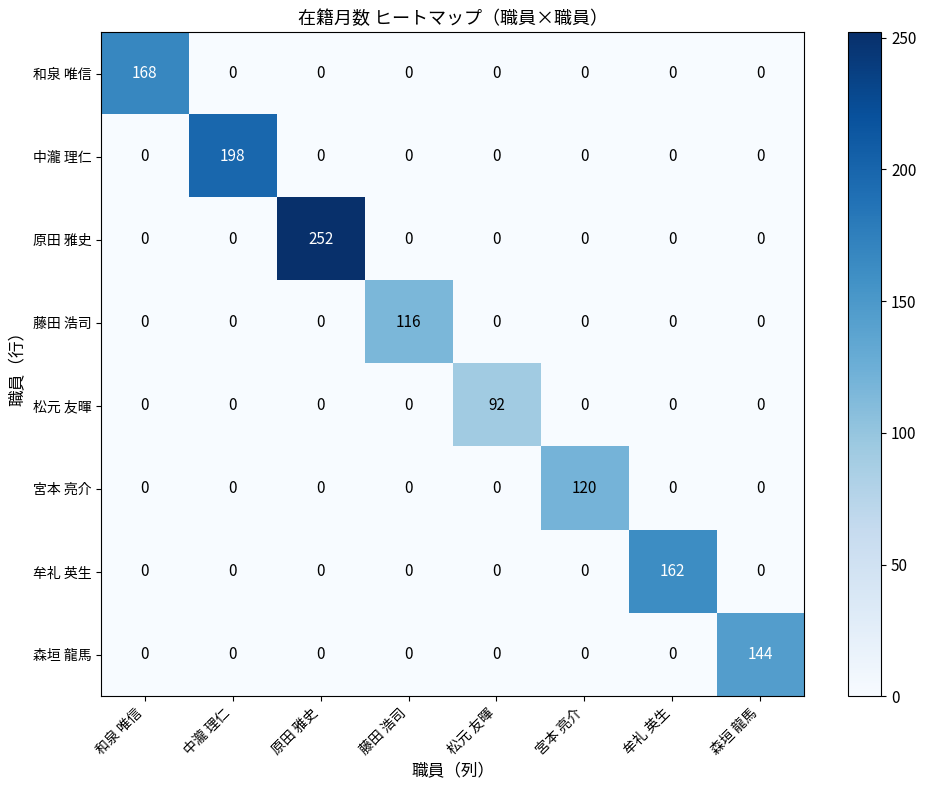

List the series in order of their peak value, highest first.

原田 雅史, 中瀧 理仁, 和泉 唯信, 牟礼 英生, 森垣 龍馬, 宮本 亮介, 藤田 浩司, 松元 友暉